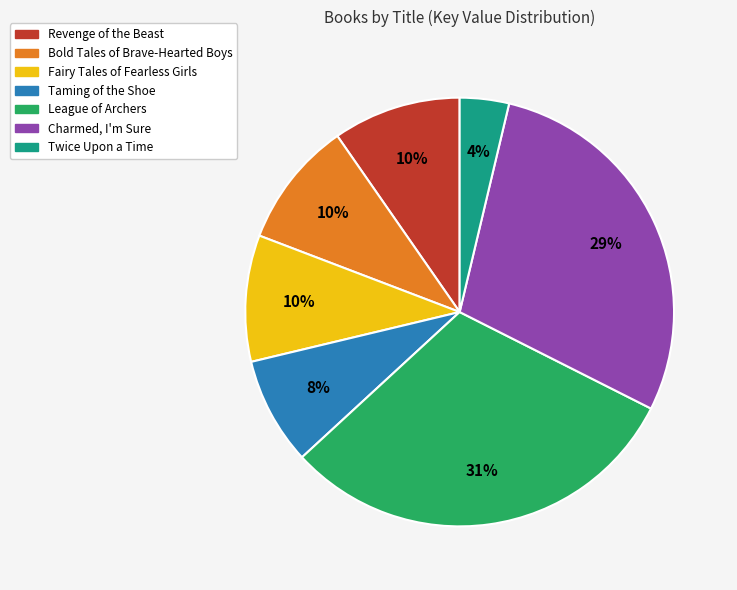

Is the sum of Revenge of the Beast and Twice Upon a Time greater than half?

No